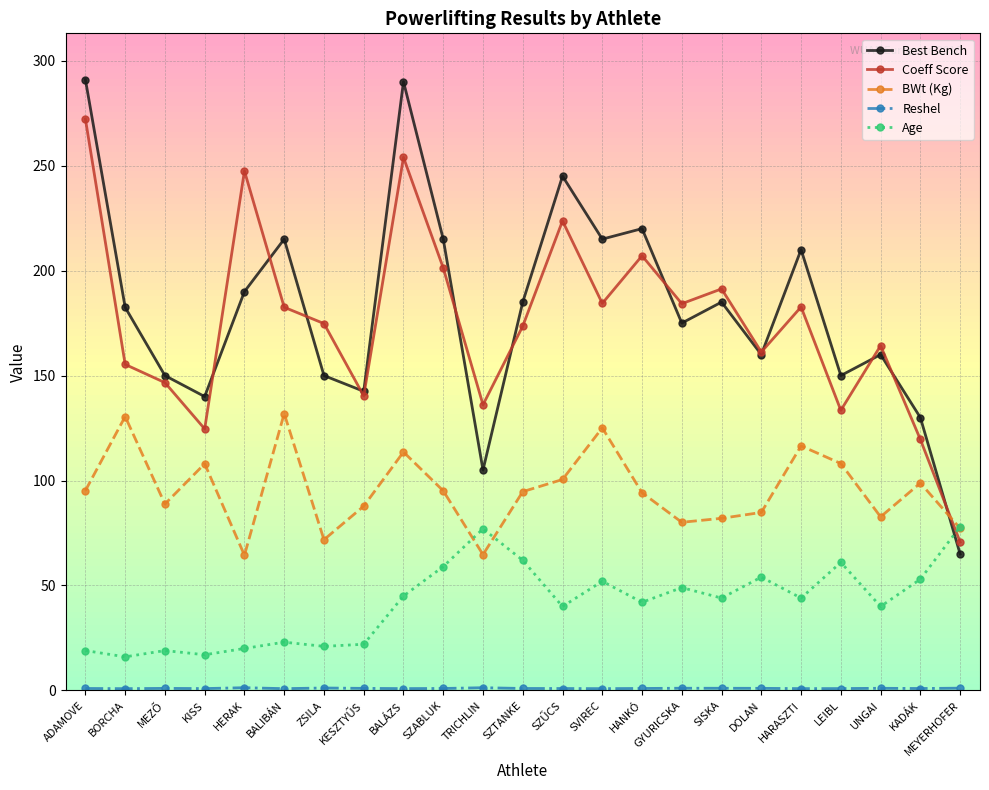

Is it true that Age equals 17.0 at KISS?

True